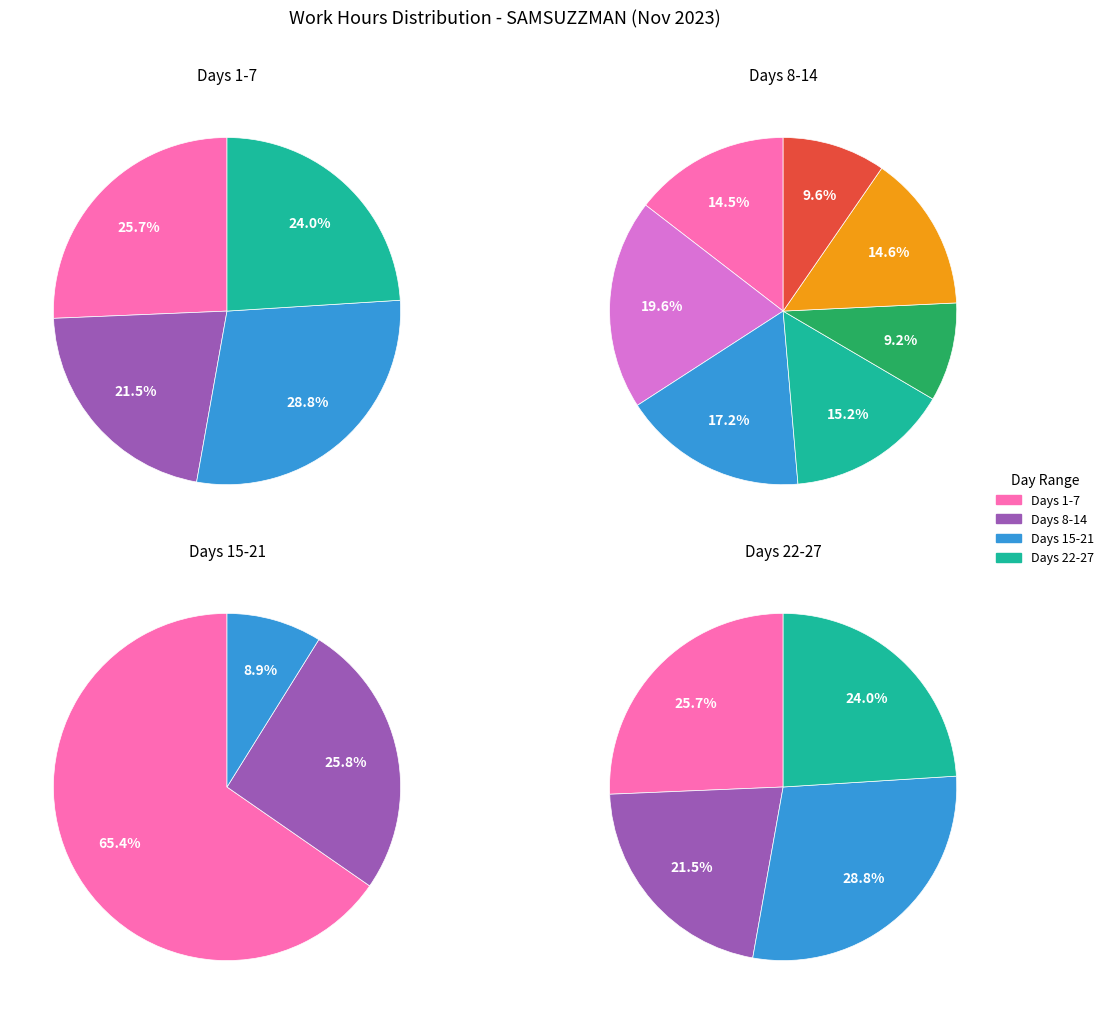

What percentage is NOT represented by 9?

95.3%